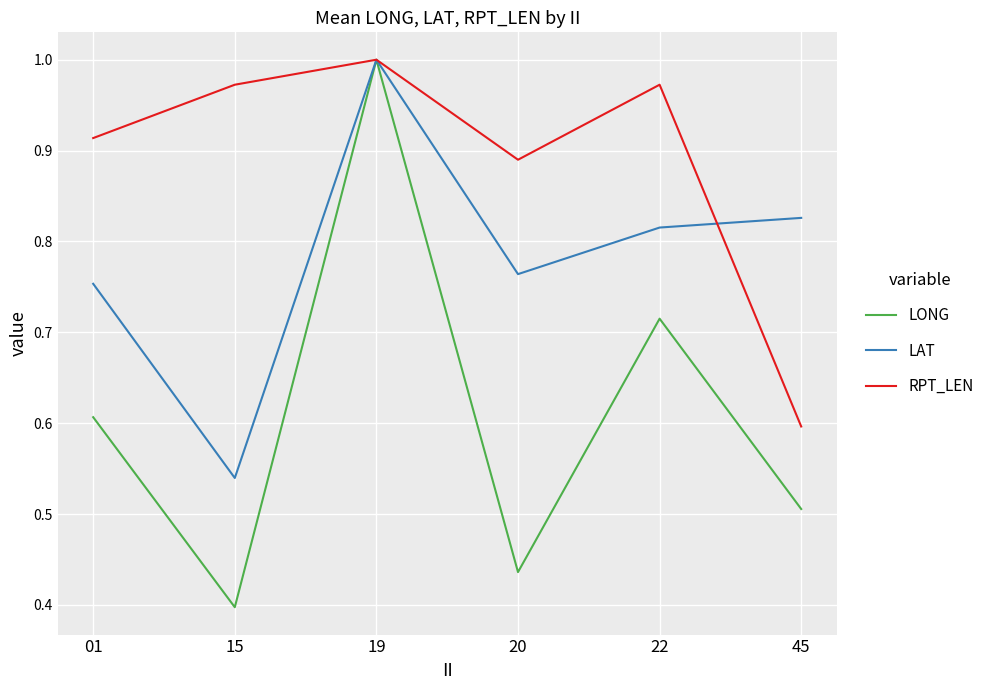

List the labels in order of LONG value, largest first.

19, 22, 01, 45, 20, 15